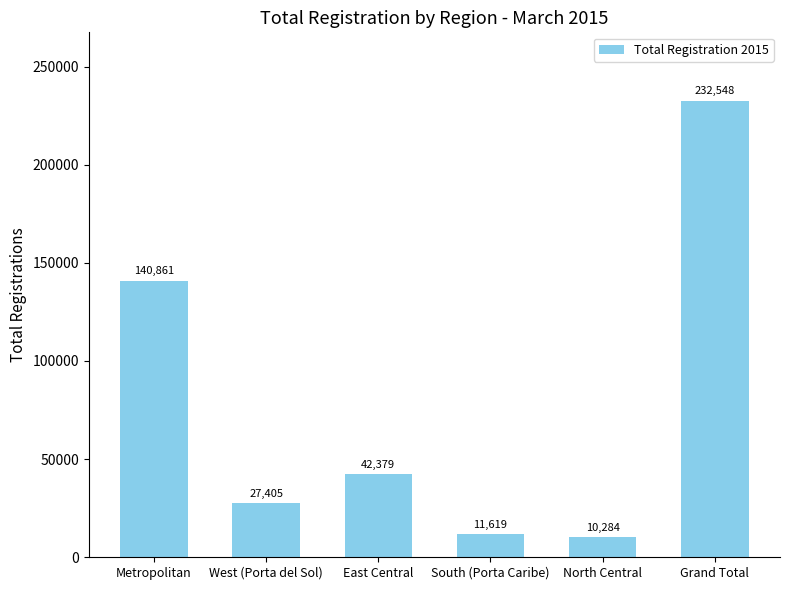

What is the maximum value shown in the chart?

232548